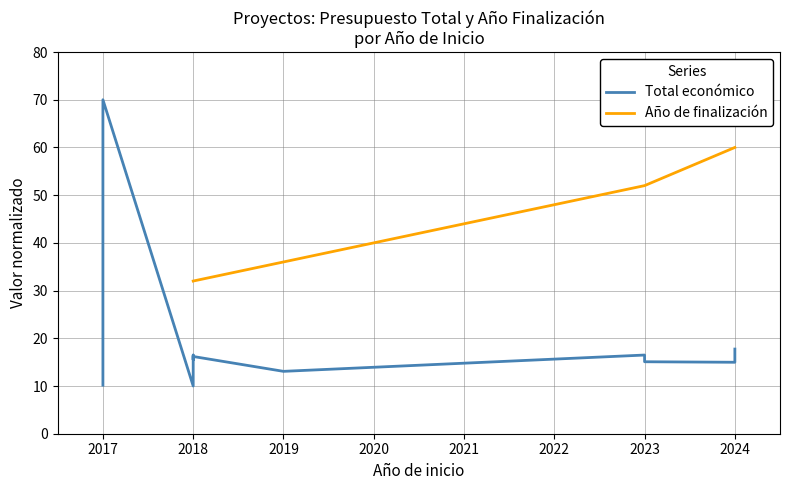

Count the Año de finalización values in the range 32 to 52.

8